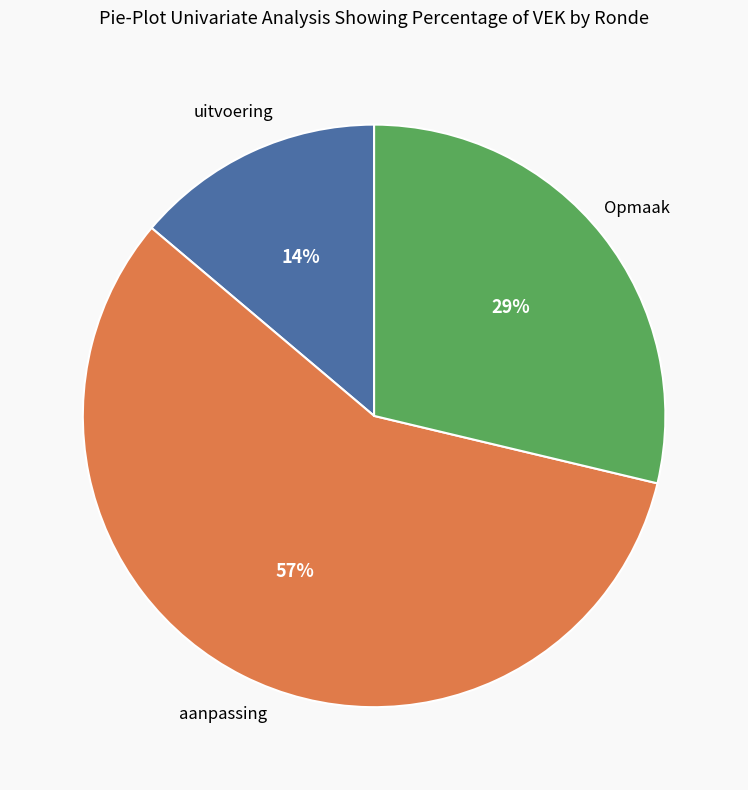

To the nearest percent, what is the average slice percentage?

33%